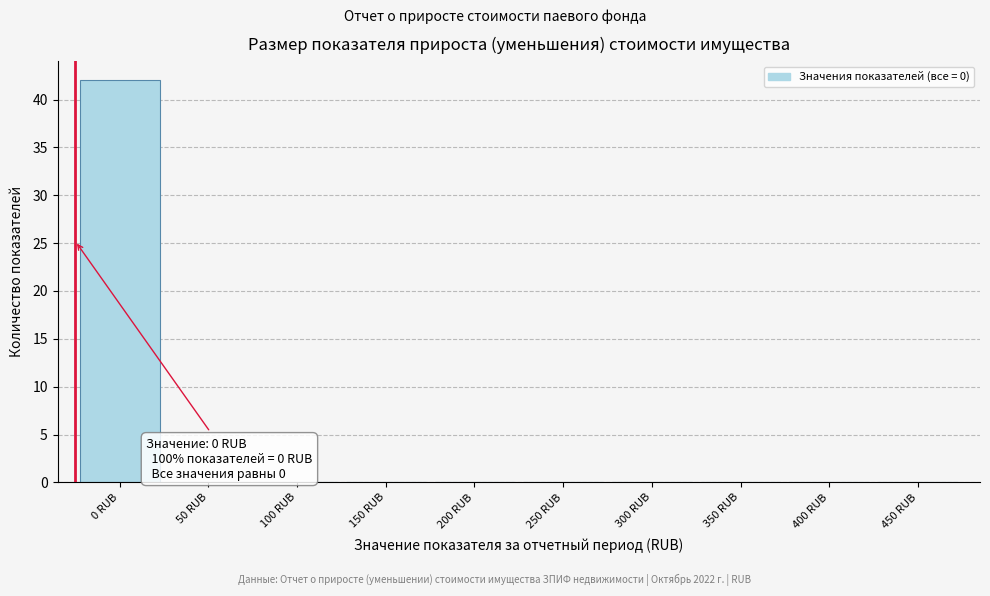

Reading left to right, extract all data points from this chart.

0 RUB=42	50 RUB=0	100 RUB=0	150 RUB=0	200 RUB=0	250 RUB=0	300 RUB=0	350 RUB=0	400 RUB=0	450 RUB=0